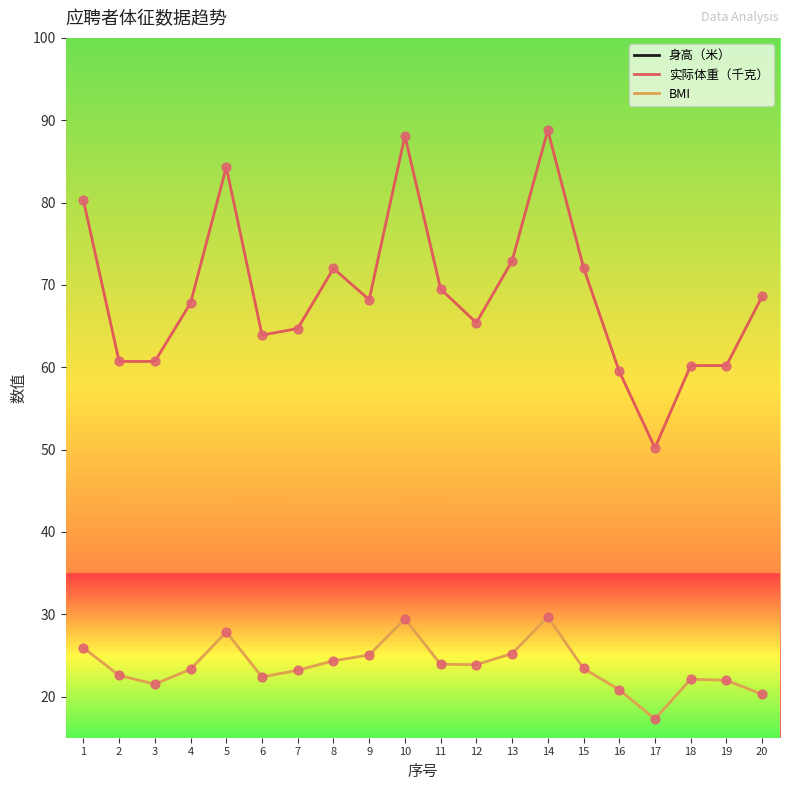

Which series reaches the maximum Y coordinate?

实际体重（千克）